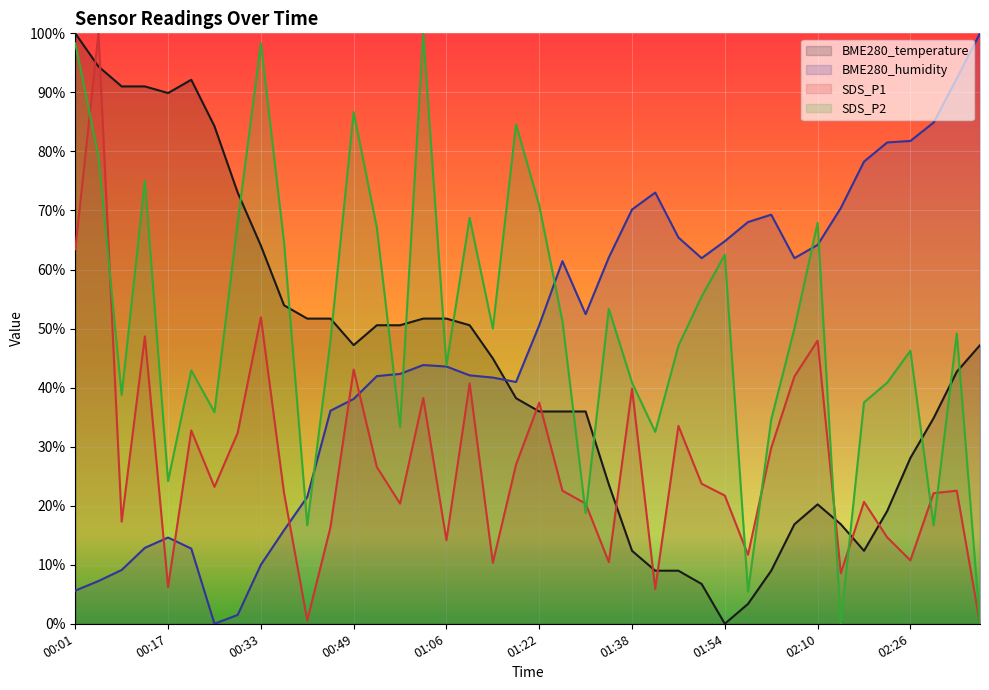

What is the label of the 27th point from the right?

00:53